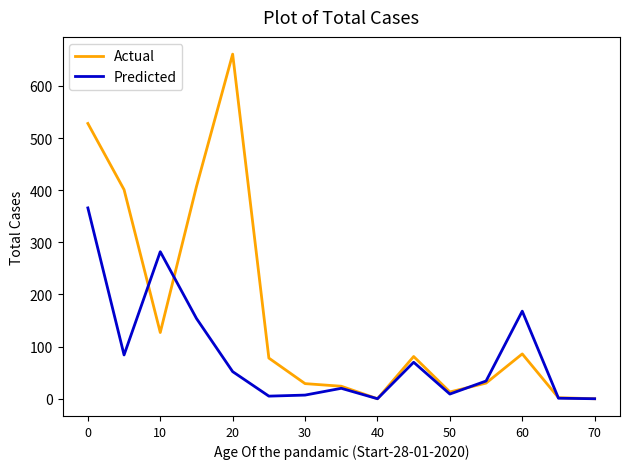

Which series has the widest spread of values?

Actual